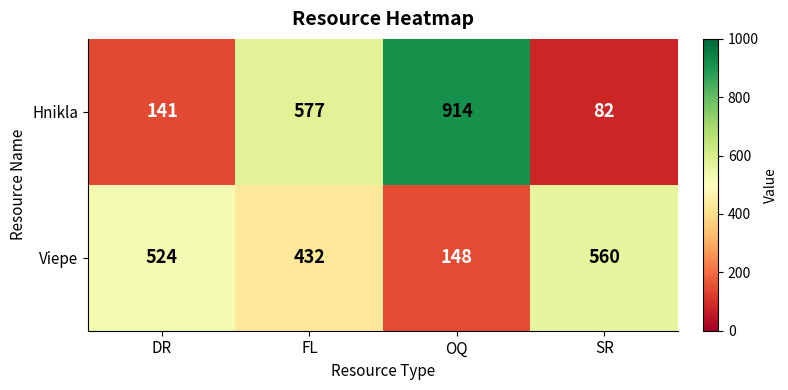

Which series has the largest range (max minus min)?

Hnikla